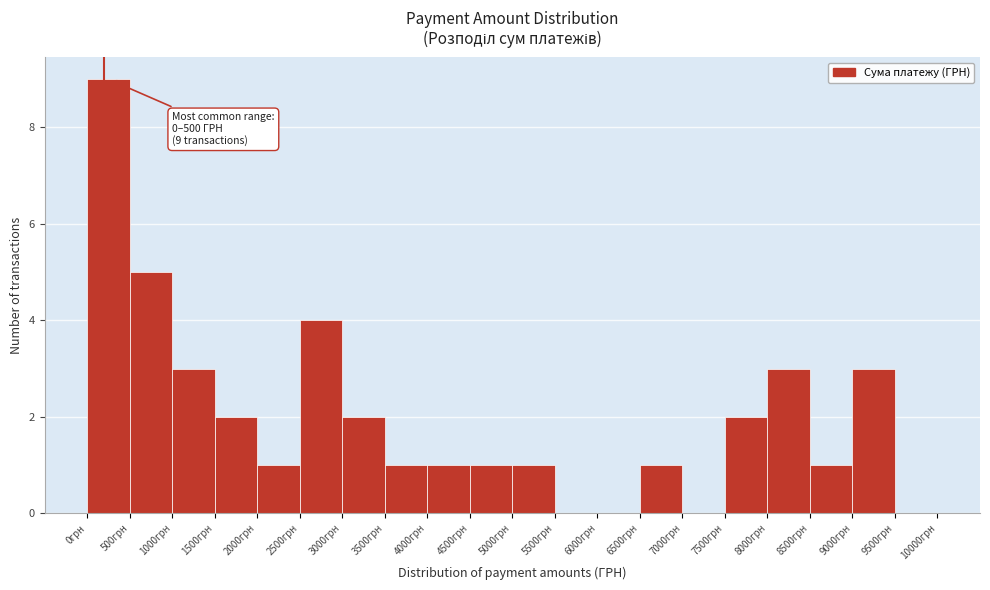

Over which range of the x-axis is the bar tallest?

0 to 500